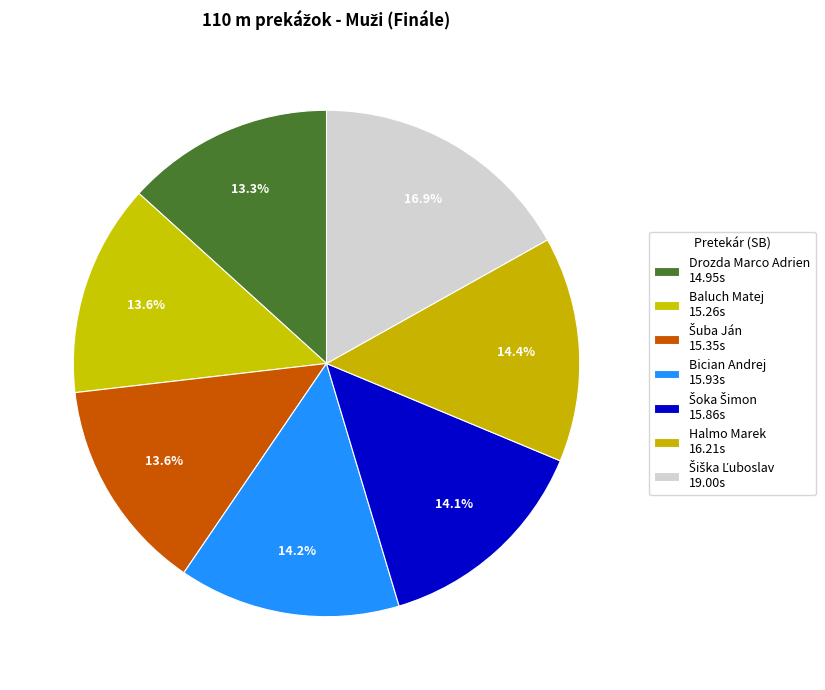

Count the number of slices in the pie.

7